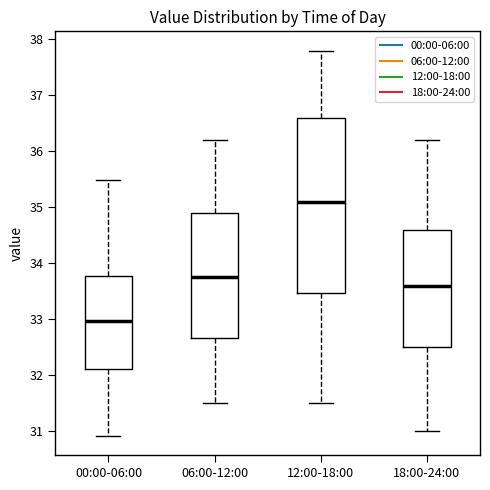

Reading left to right, read every box against the y-axis: the position of its median line, the range the box covers, and the ends of its whiskers. The values are not printed on the chart, so give them approximately, as read against the axis.

00:00-06:00: median 33.0, box 32.1 to 33.8, whiskers 30.9 to 35.5
06:00-12:00: median 33.8, box 32.7 to 34.9, whiskers 31.5 to 36.2
12:00-18:00: median 35.1, box 33.5 to 36.6, whiskers 31.5 to 37.8
18:00-24:00: median 33.6, box 32.5 to 34.6, whiskers 31.0 to 36.2